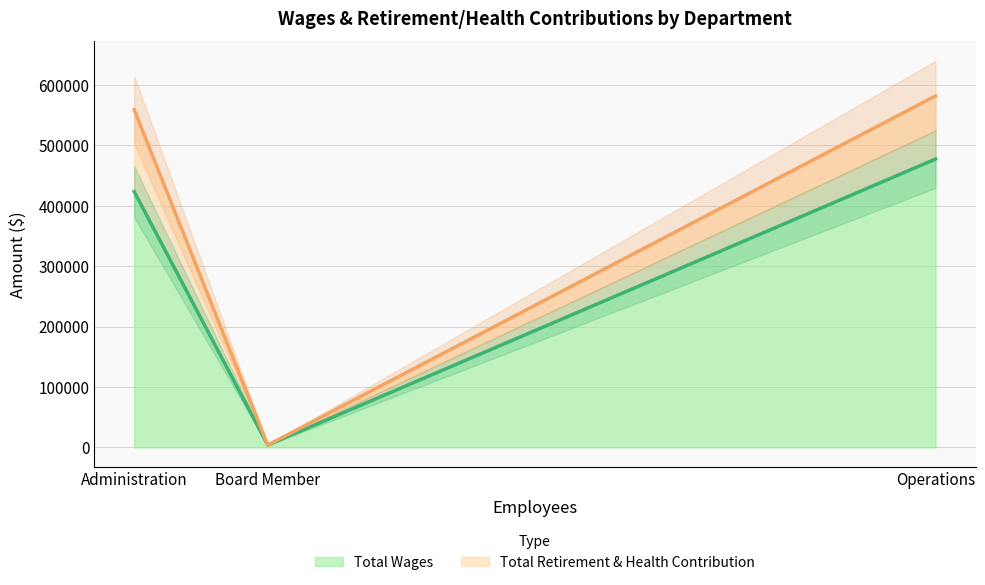

True or false: Total Retirement & Health Contribution has a value of 0 at Board Member.

True